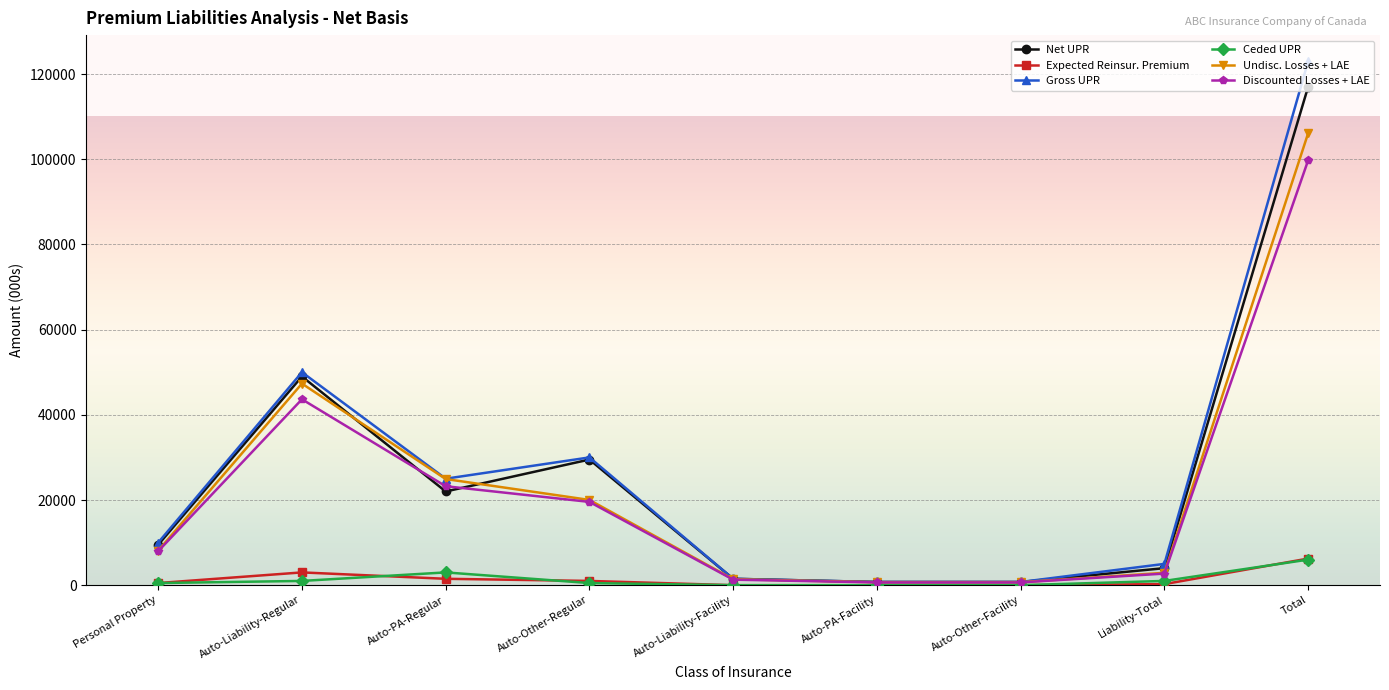

Which series has the widest spread of values?

Gross UPR